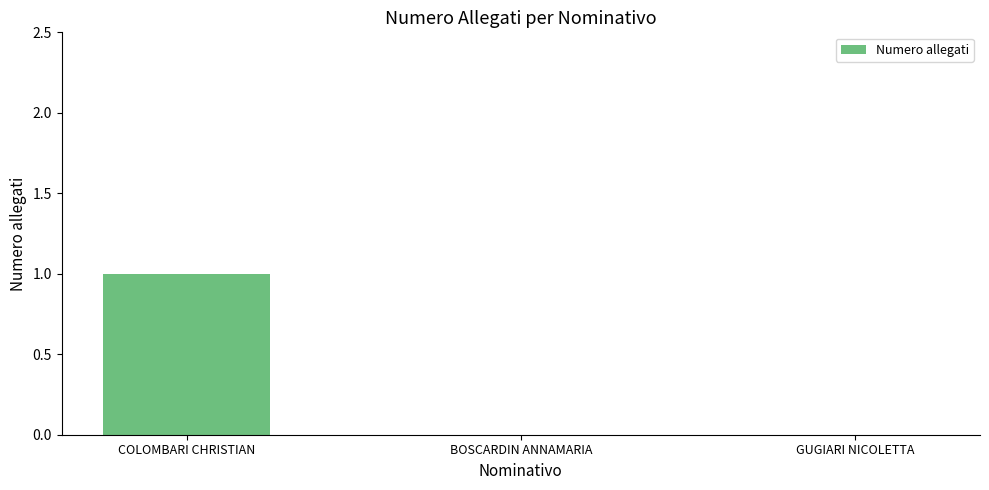

The value at BOSCARDIN ANNAMARIA is 1. True or false?

False